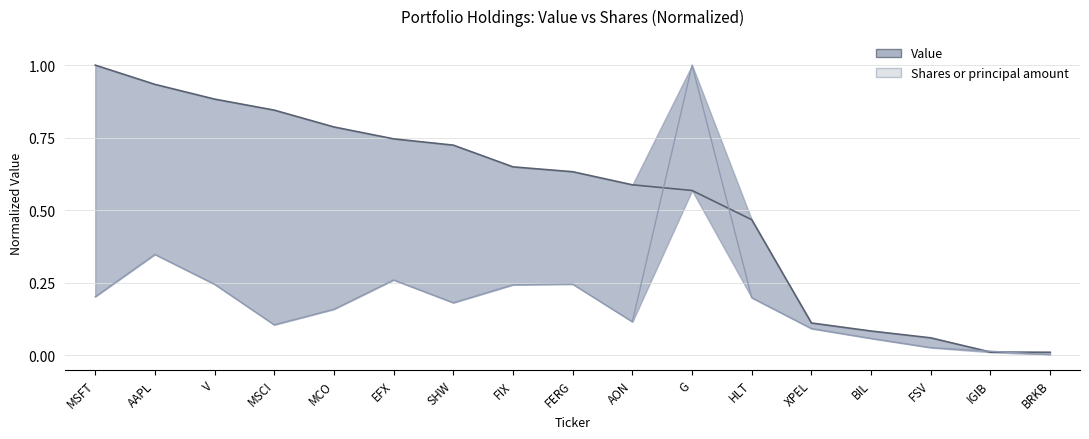

At EFX, list the series in order from smallest to largest.

Shares or principal amount, Value